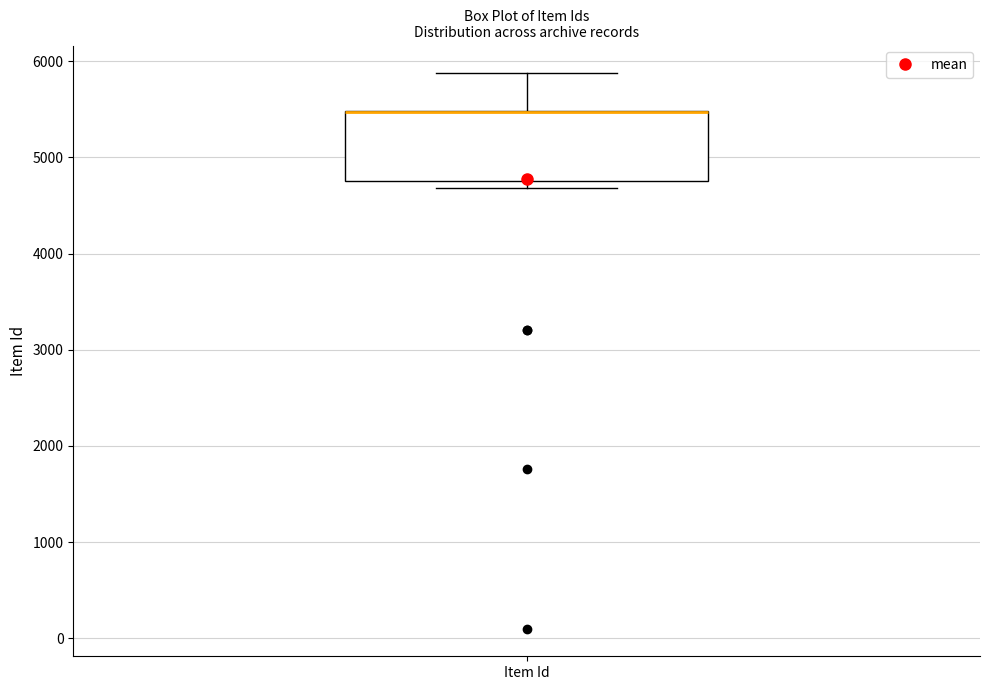

Read this box plot against the y-axis: the position of the median line, the range covered by the box, and the ends of both whiskers. The values are not printed on the chart, so give them approximately, as read against the axis.

median 5500 (drawn on the box's upper edge), box 4800 to 5500, whiskers 4700 to 5900